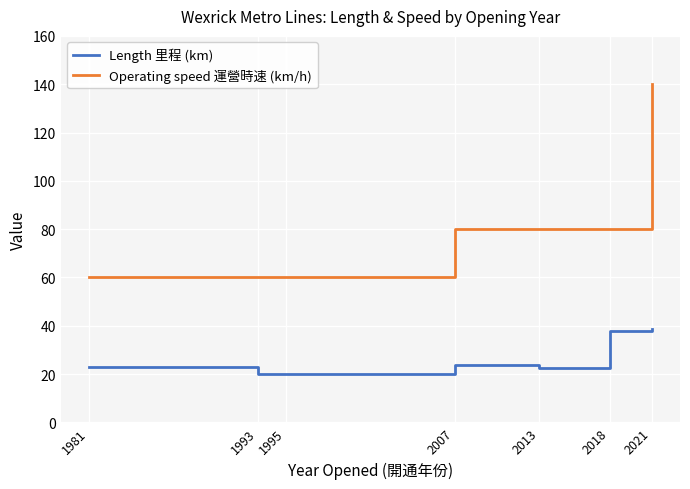

How many Operating speed 運營時速 (km/h) values are between 60 and 80?

6